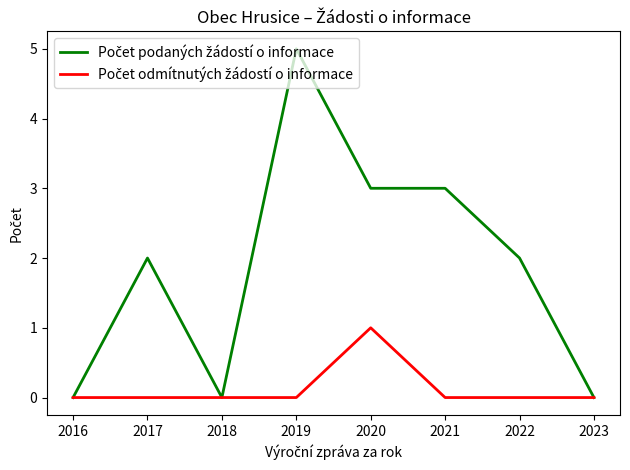

At which category is the sum across all series the highest?

2019